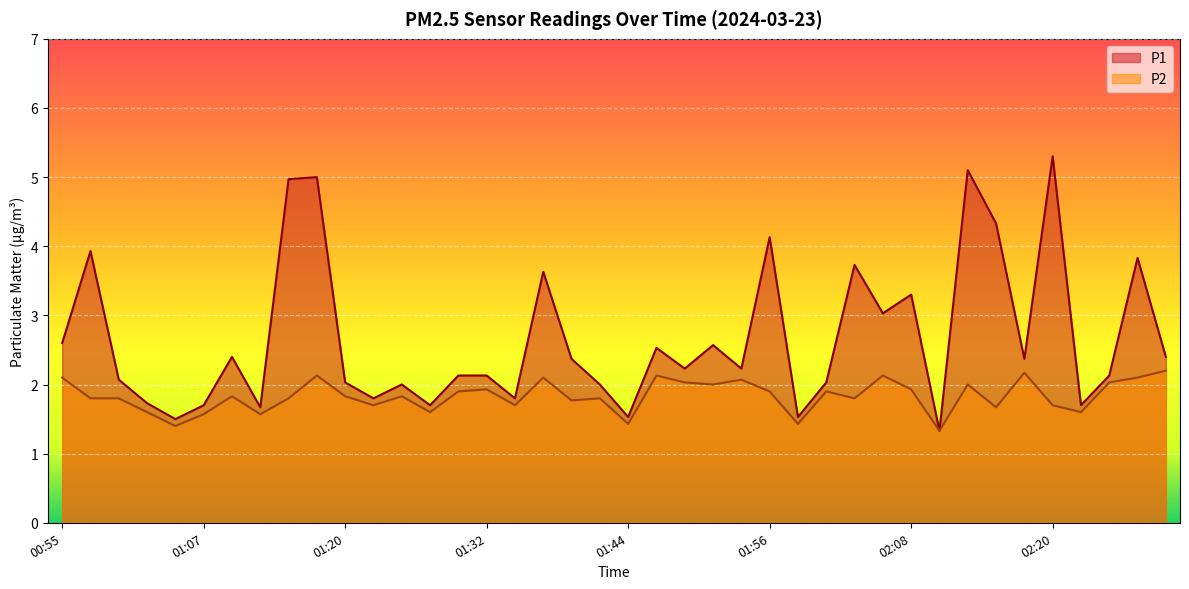

How many lines are shown in the chart?

2